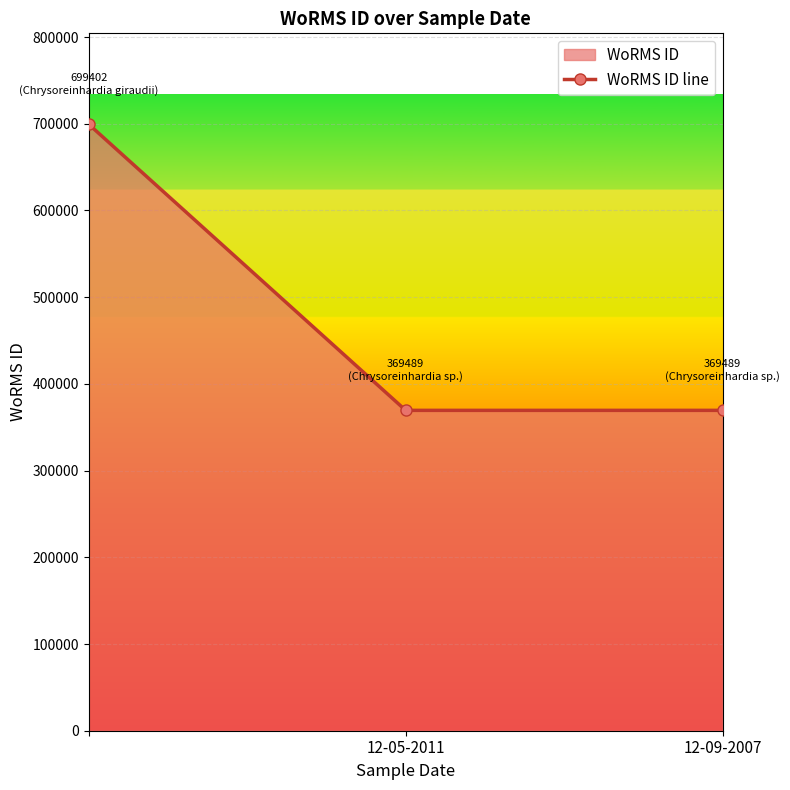

Approximately how many times larger is the value at 12-09-2007 compared to 12-05-2011?

1.0